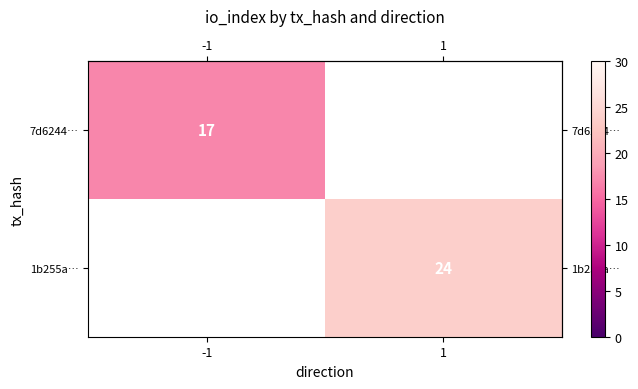

The value of row_1 at 1 is 24.0. True or false?

True